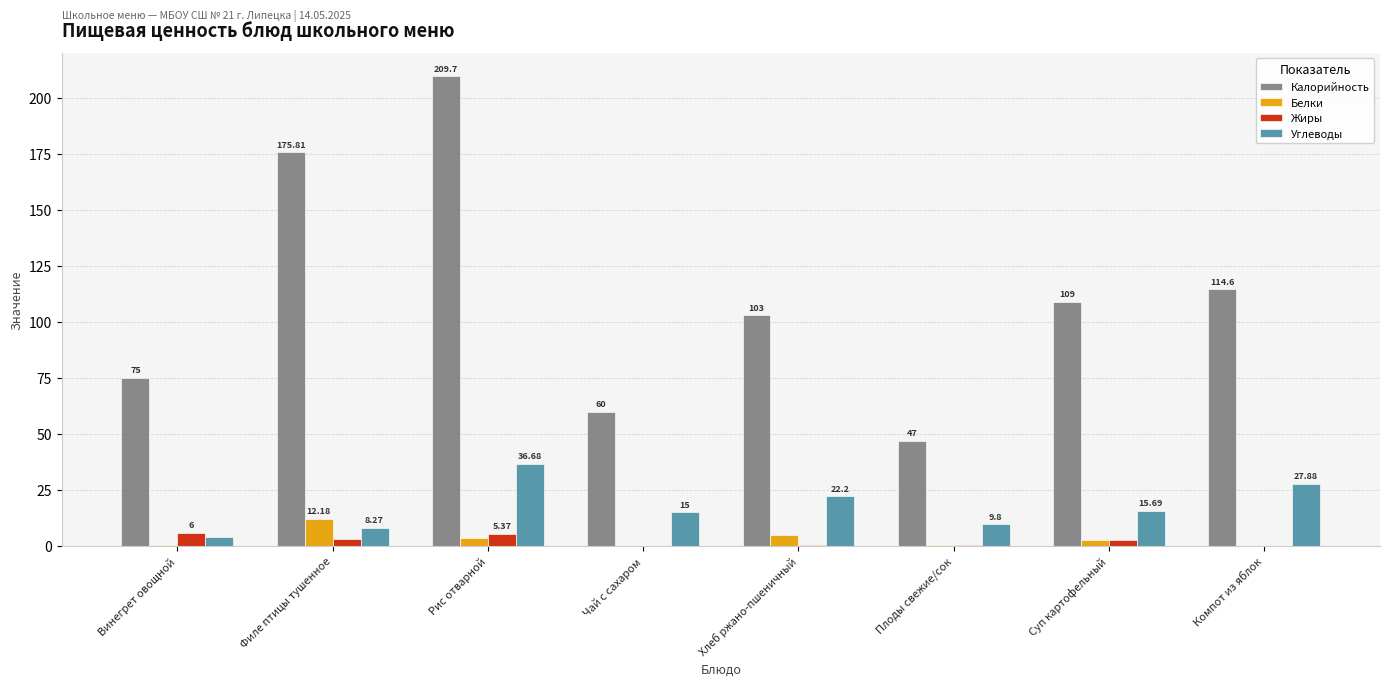

How many series are shown in this chart?

4